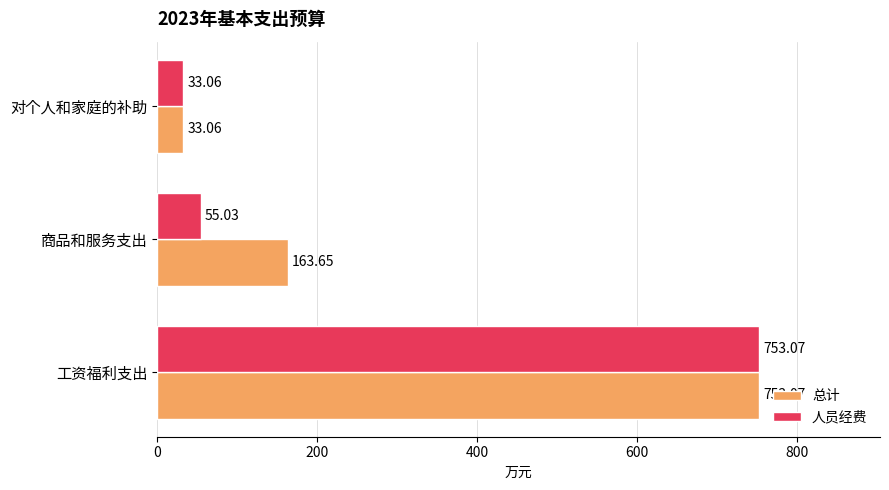

At which category is the sum across all series the highest?

工资福利支出